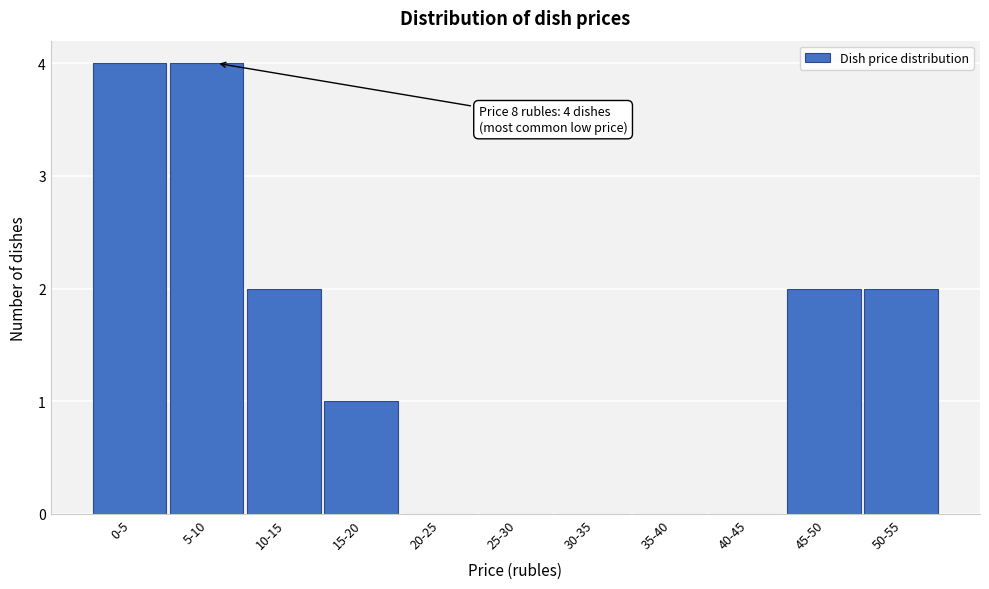

Reading right to left, extract all data points from this chart.

50-55=2	45-50=2	40-45=0	35-40=0	30-35=0	25-30=0	20-25=0	15-20=1	10-15=2	5-10=4	0-5=4